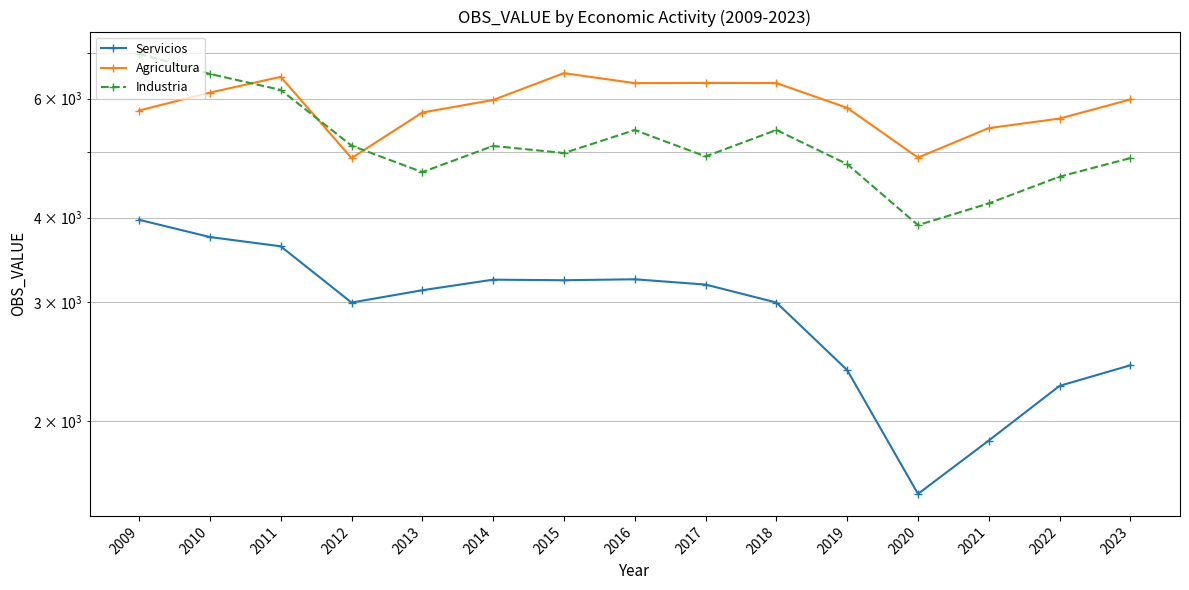

What is the difference between the highest and lowest values at 2020?

3346.5